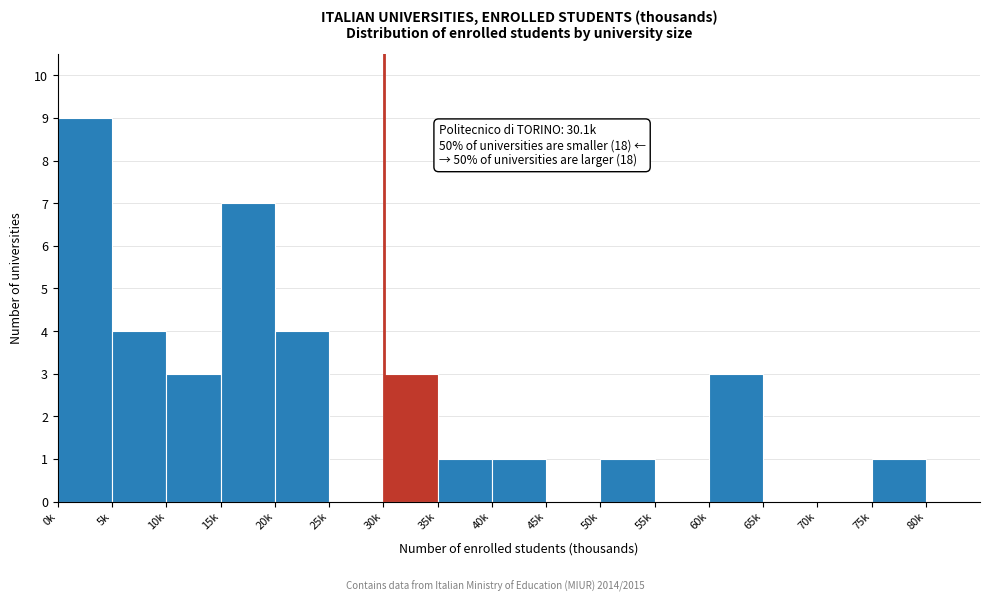

Reading left to right, transcribe all the data shown in this chart.

0k=9	5k=4	10k=3	15k=7	20k=4	25k=0	30k=3	35k=1	40k=1	45k=0	50k=1	55k=0	60k=3	65k=0	70k=0	75k=1	80k=0